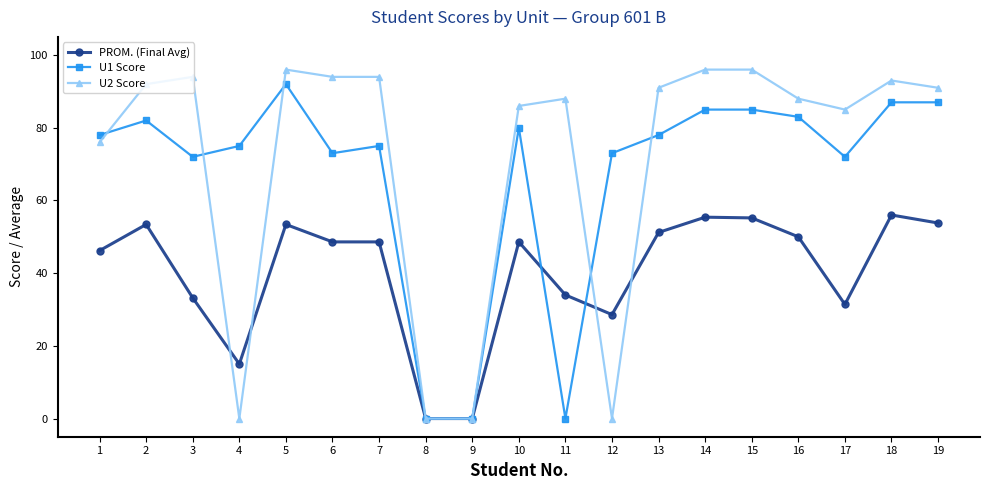

At which category does U2 Score reach its first local valley?

4